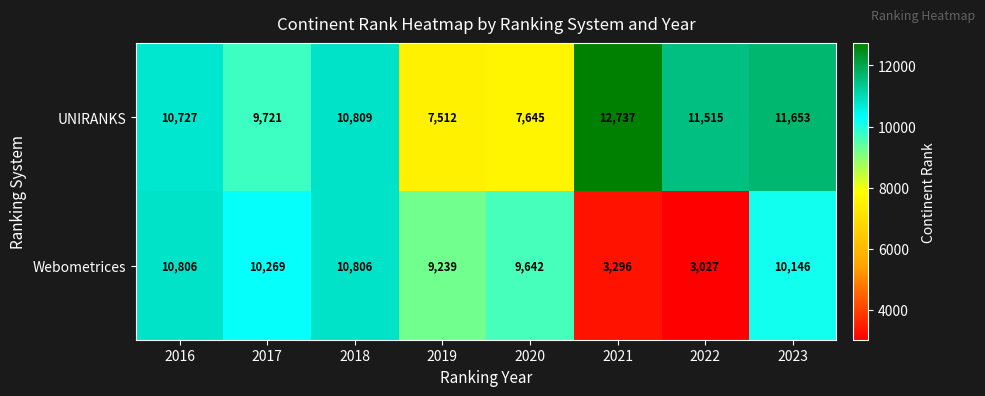

Which series changed the most between 2022 and 2023?

Webometrices